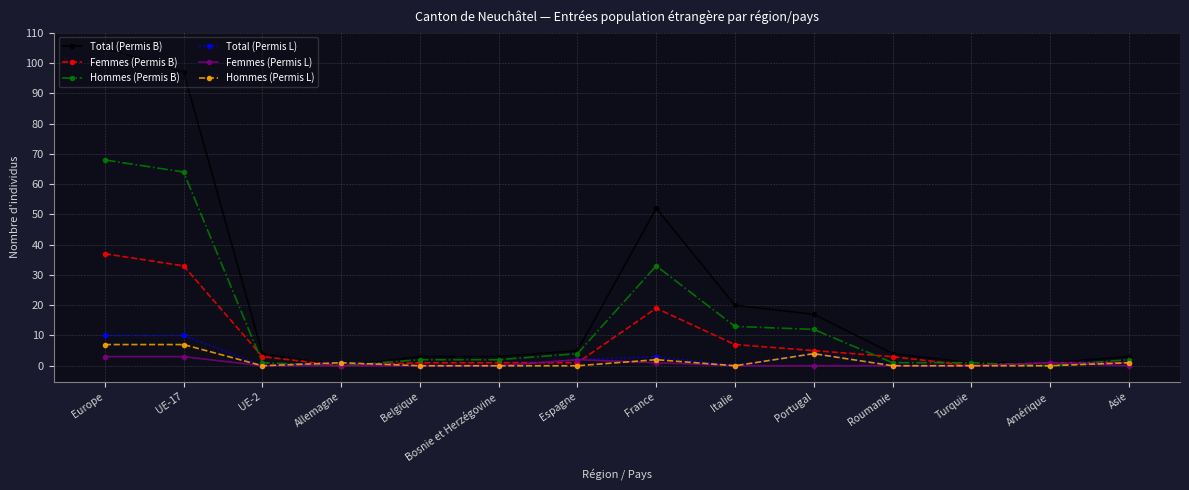

Where is the first local minimum for Femmes (Permis B)?

Allemagne